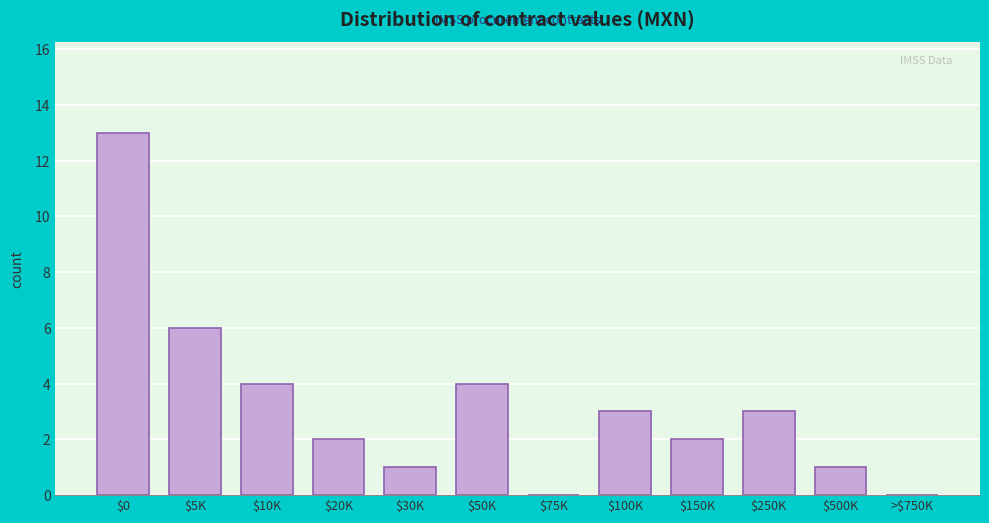

Is it true that the value at $75K is 0?

True